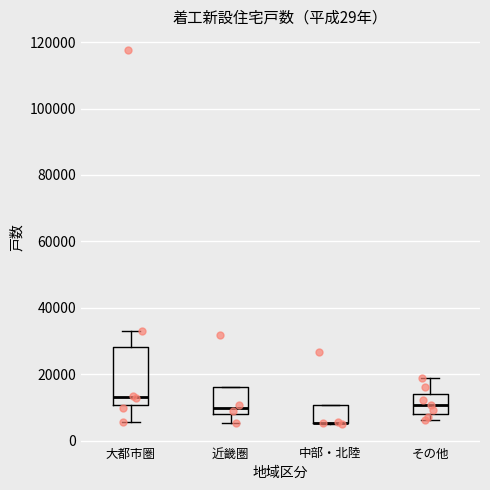

Where is the upper edge of the box for 中部・北陸 on the y-axis? The values are not printed on the chart, so give them approximately, as read against the axis.

10000